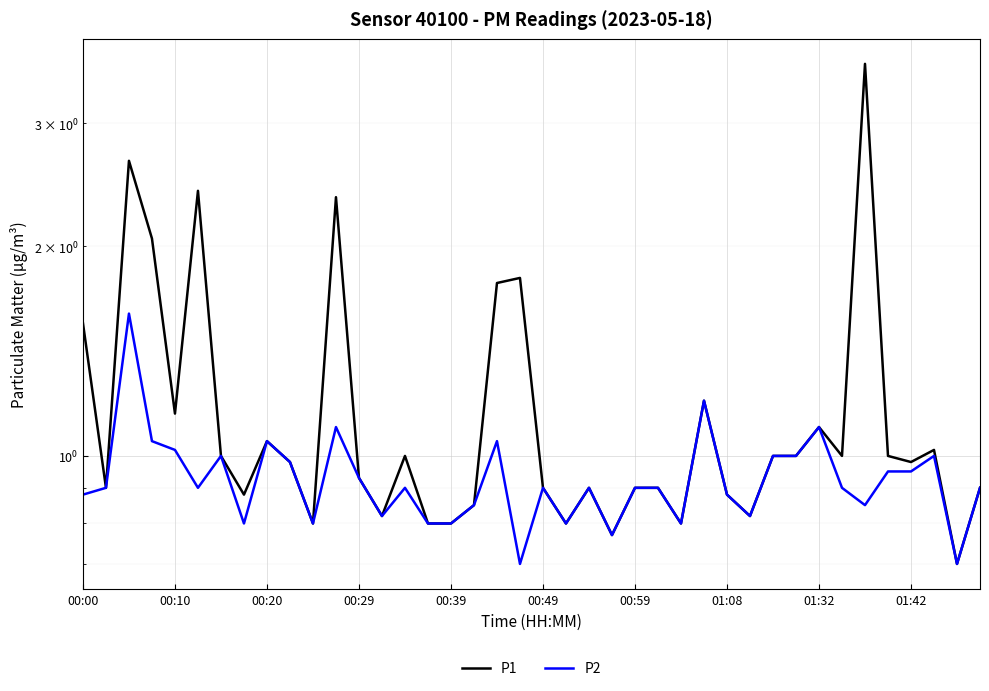

What is the label of the 14th point from the right?

26